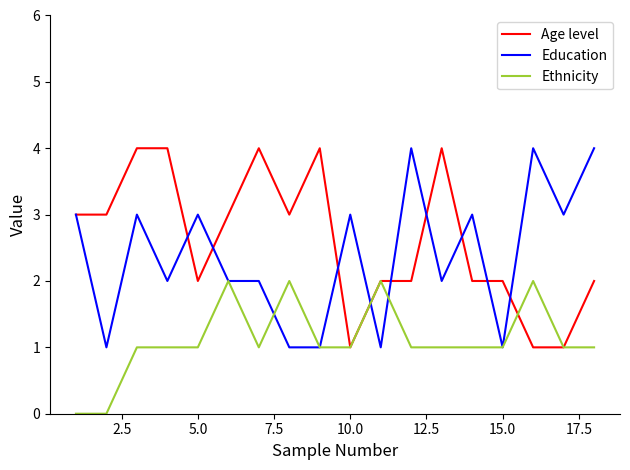

What is the highest value of the Age level series?

4